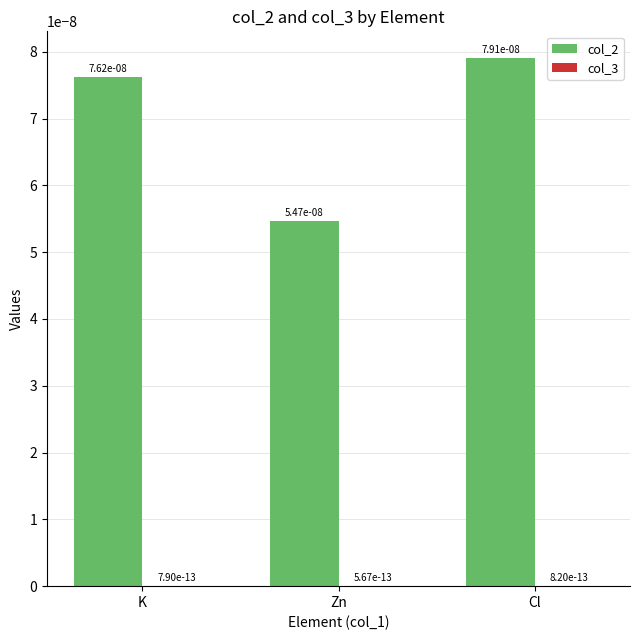

How many col_2 values are between 0 and 1?

3